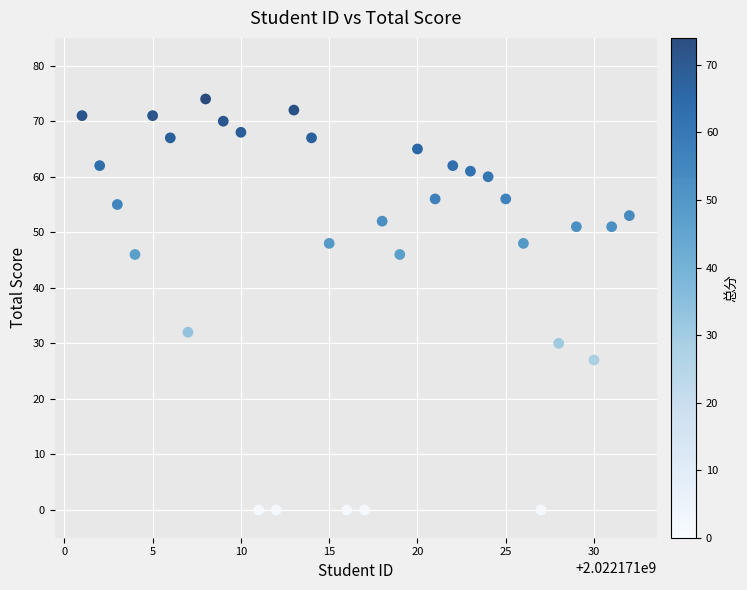

What Y value in the scatter plot is closest to 37?

32